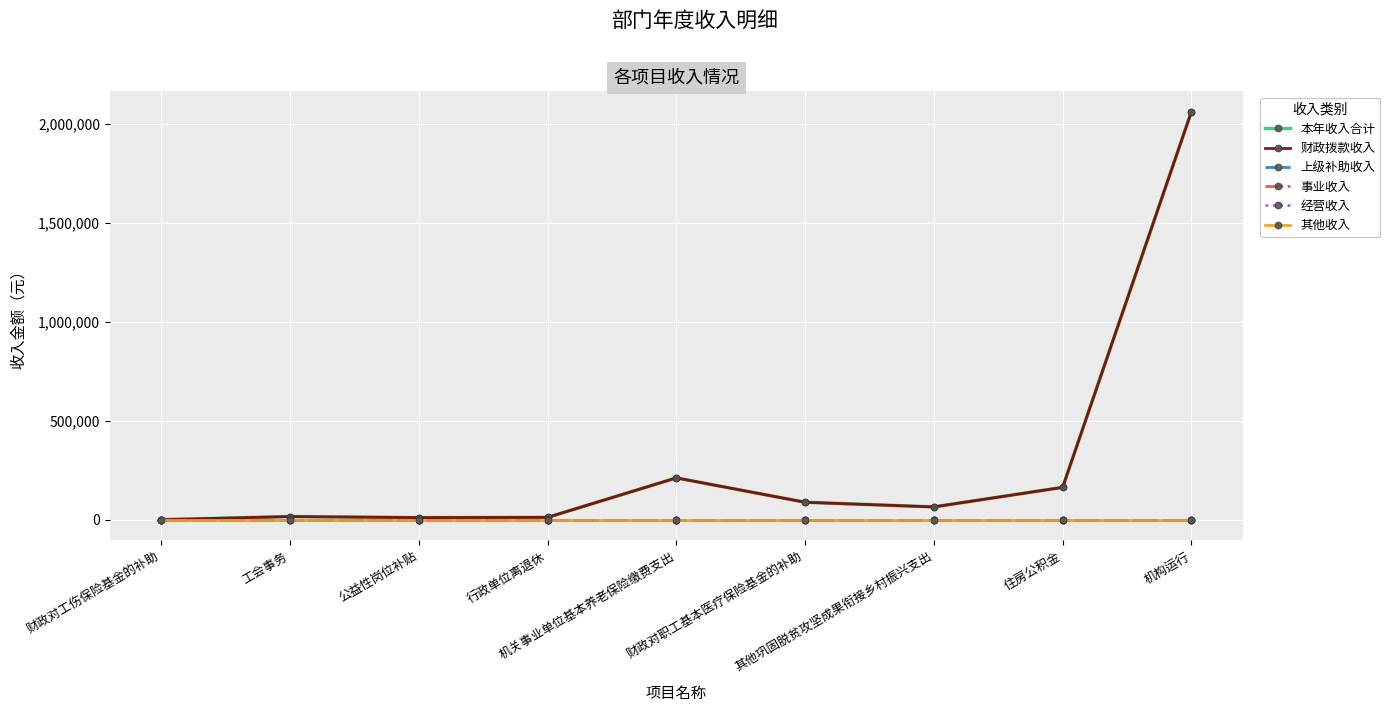

Is this an area chart (filled region under the line)?

No